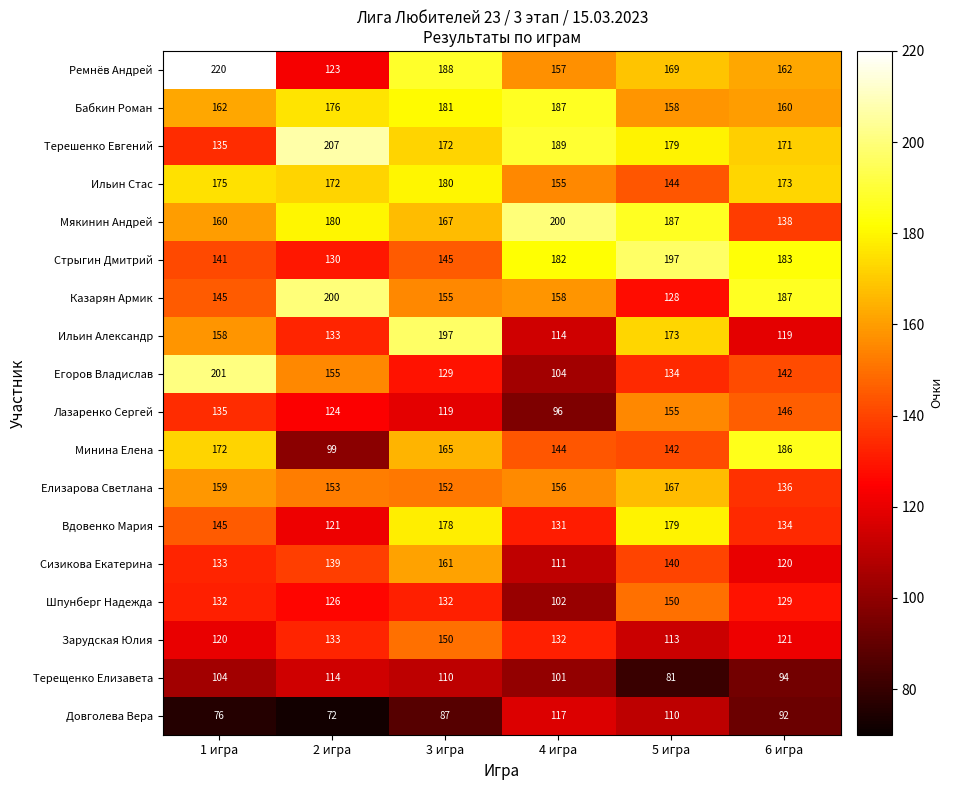

Which label corresponds to the largest value in the chart?

1 игра